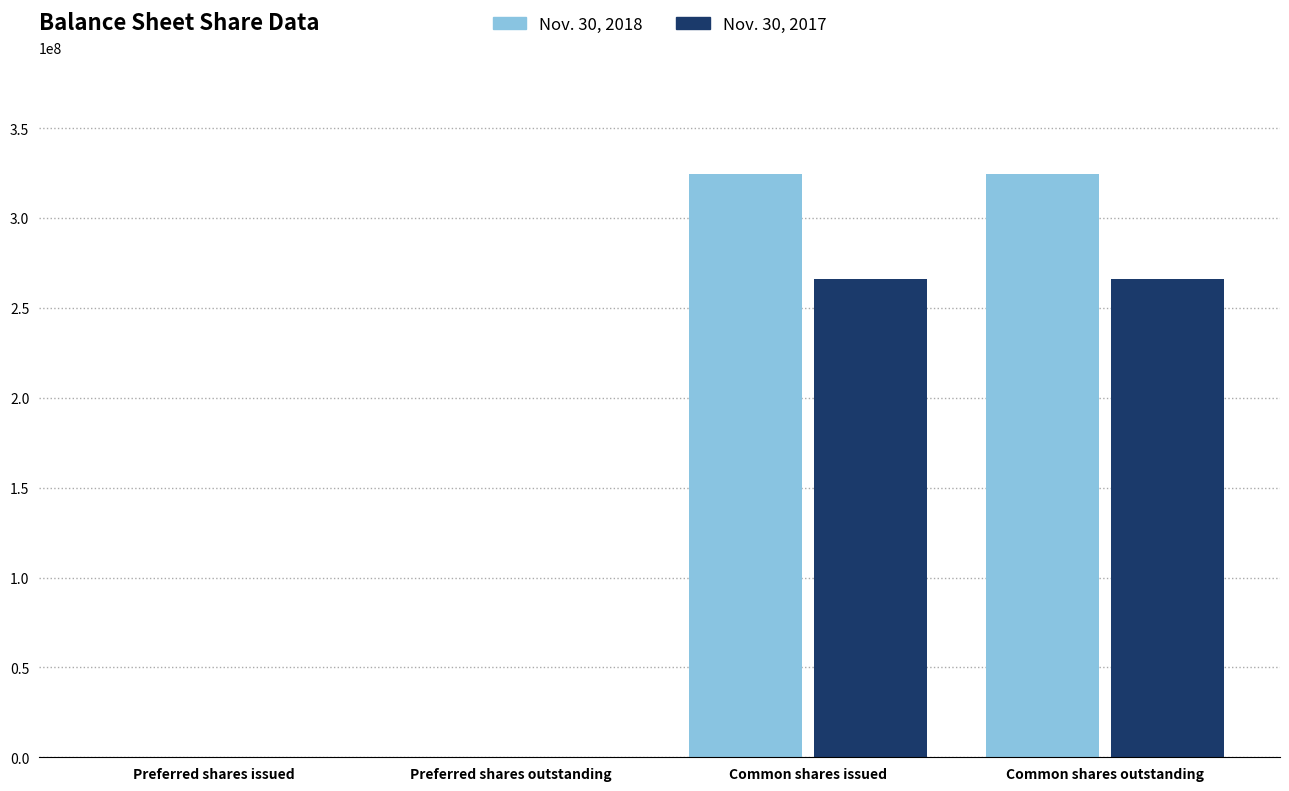

Reading right to left, transcribe all the data shown in this chart.

Nov. 30, 2018: Common shares outstanding=324739783	Common shares issued=324739783	Preferred shares outstanding=0	Preferred shares issued=0
Nov. 30, 2017: Common shares outstanding=266125983	Common shares issued=266125983	Preferred shares outstanding=0	Preferred shares issued=0